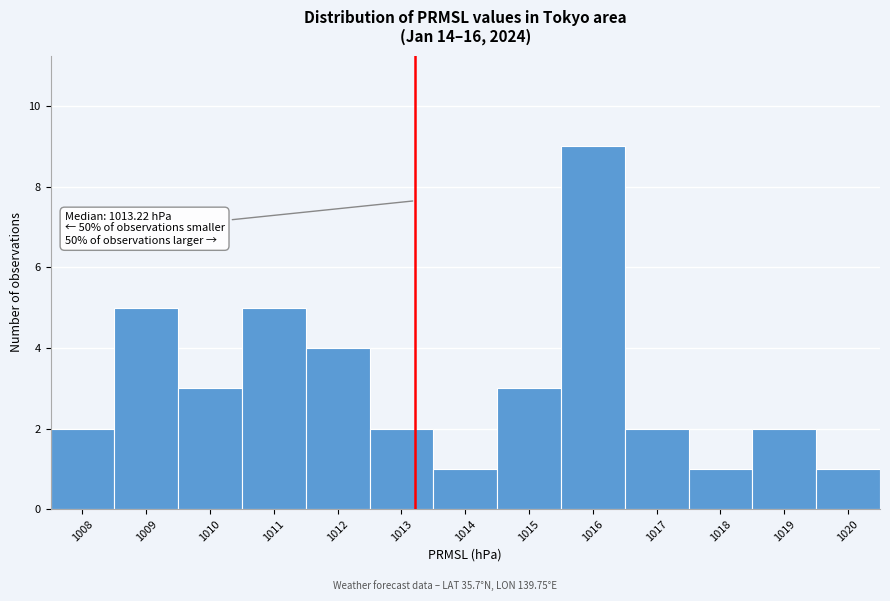

Which range on the x-axis has the tallest bar?

1015.5 to 1016.5